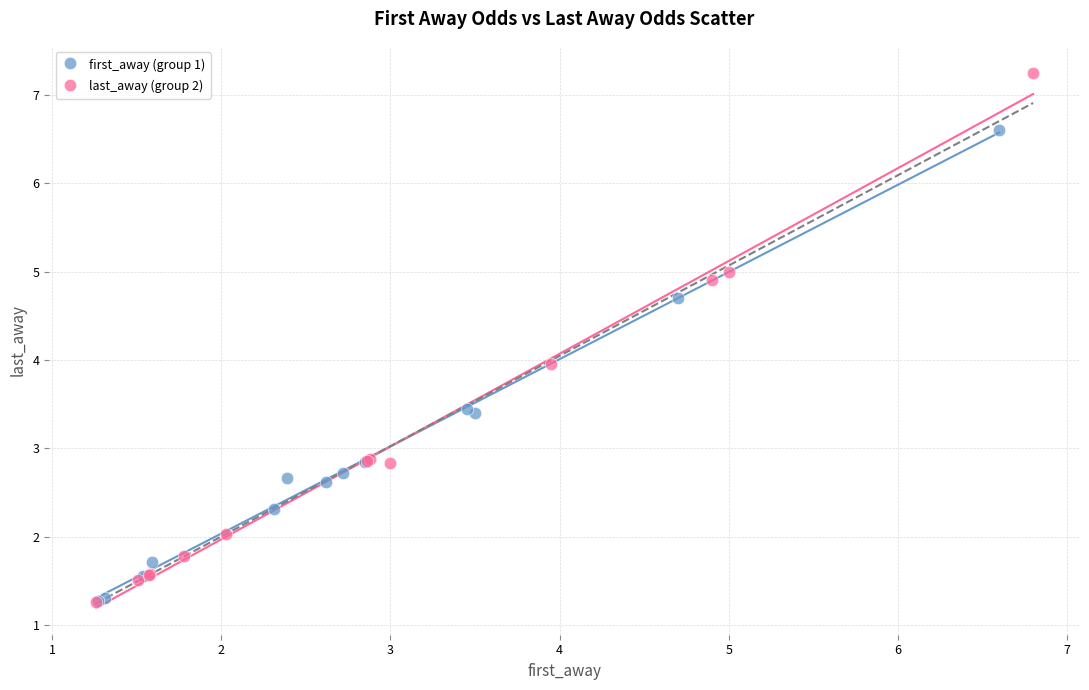

Which series has the largest Y range (max minus min)?

last_away (group 2)